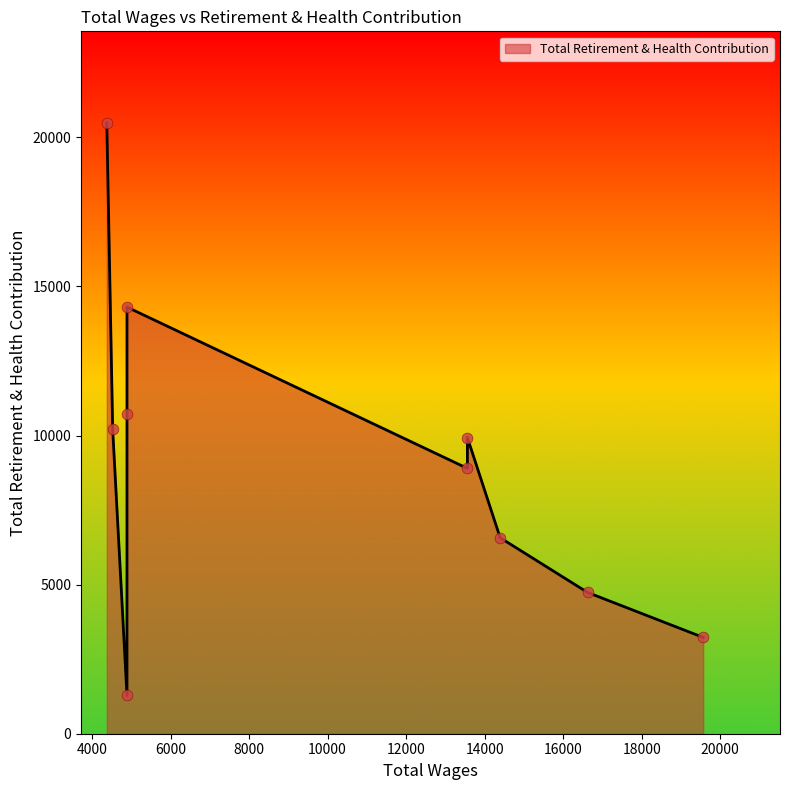

What is the ratio of the value at 14394.0 to the value at 4526.0?

0.6